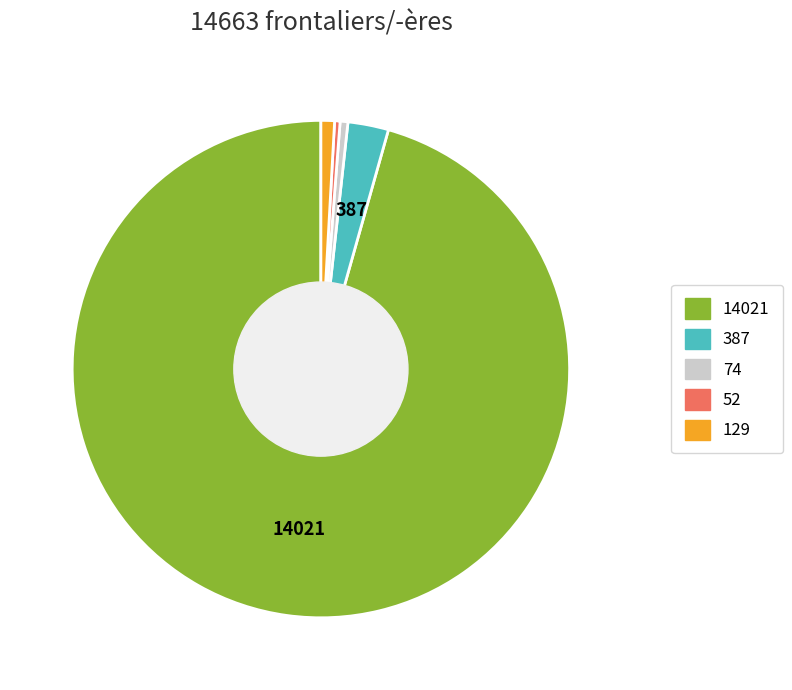

Count the number of slices in the pie.

5